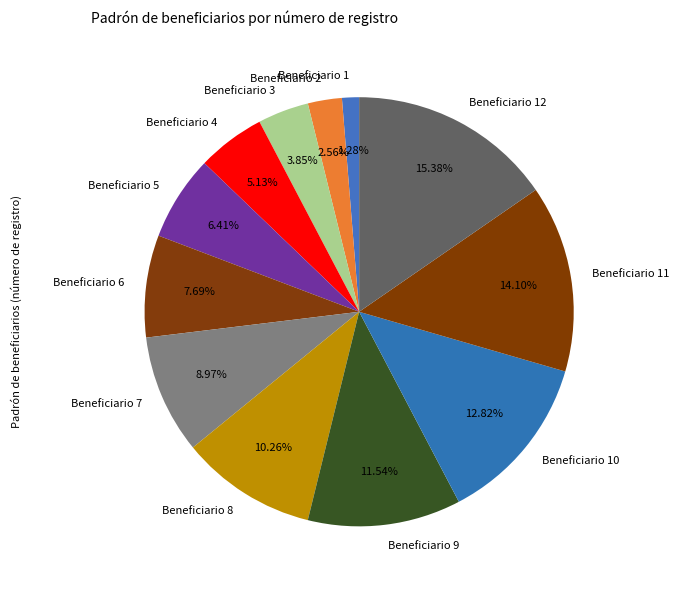

To the nearest percent, what is the difference between the Beneficiario 9 and Beneficiario 11 slice percentages?

3%